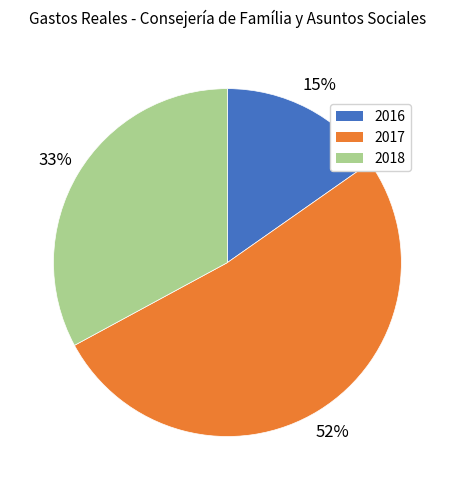

How many segments does this pie chart have?

3